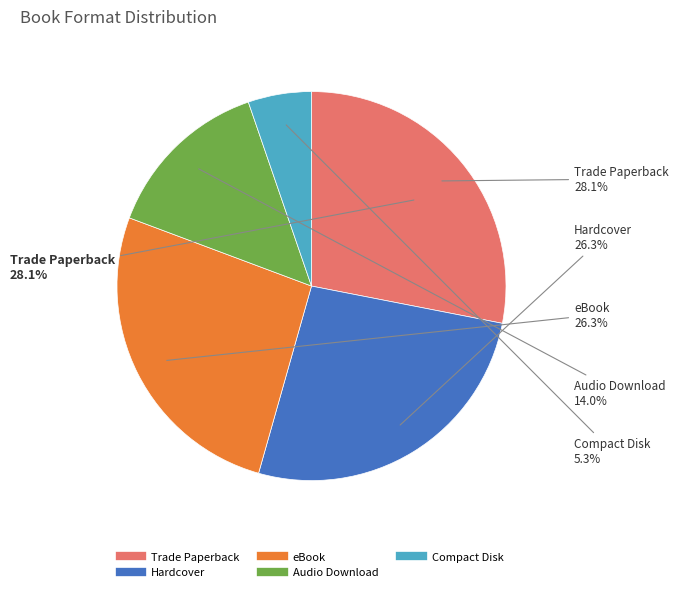

Does Audio Download represent more than half of the total?

No